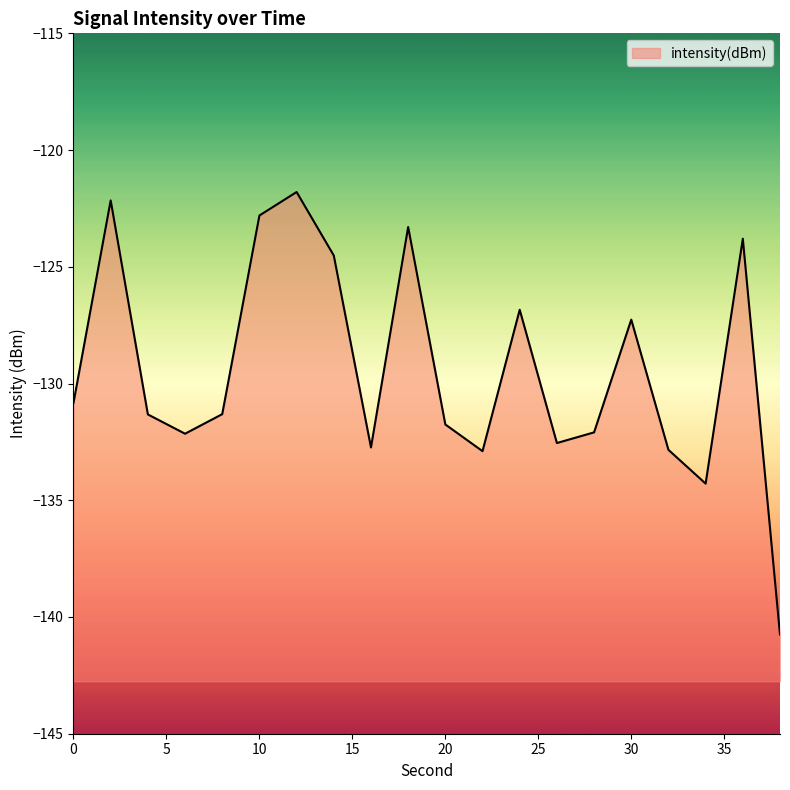

List the labels in order of value, largest first.

12, 2, 10, 18, 36, 14, 24, 30, 0, 8, 4, 20, 28, 6, 26, 16, 32, 22, 34, 38